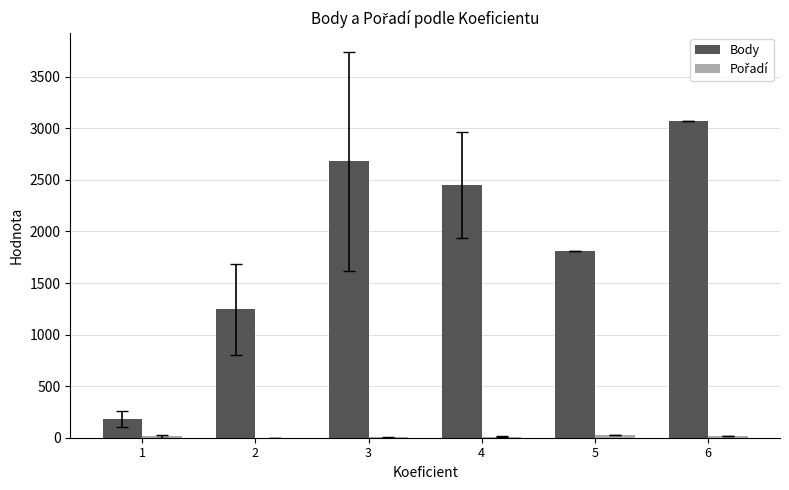

How many data points does each series have?

6